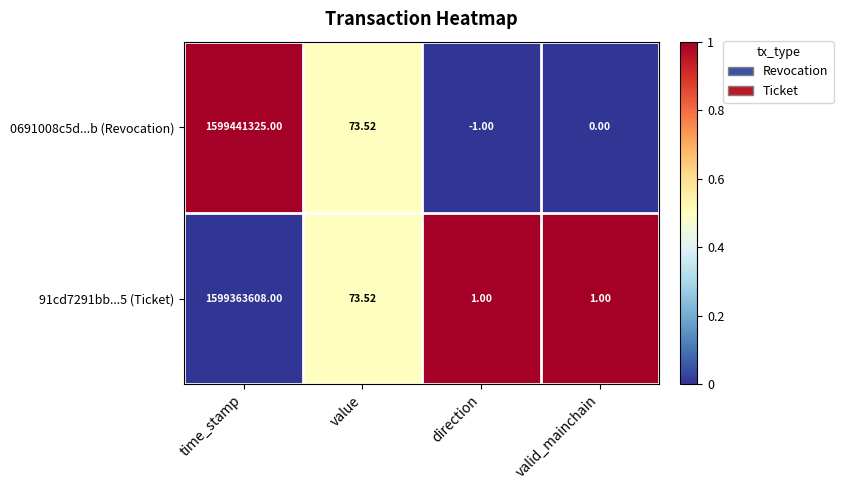

At which category is the sum across all series the highest?

time_stamp